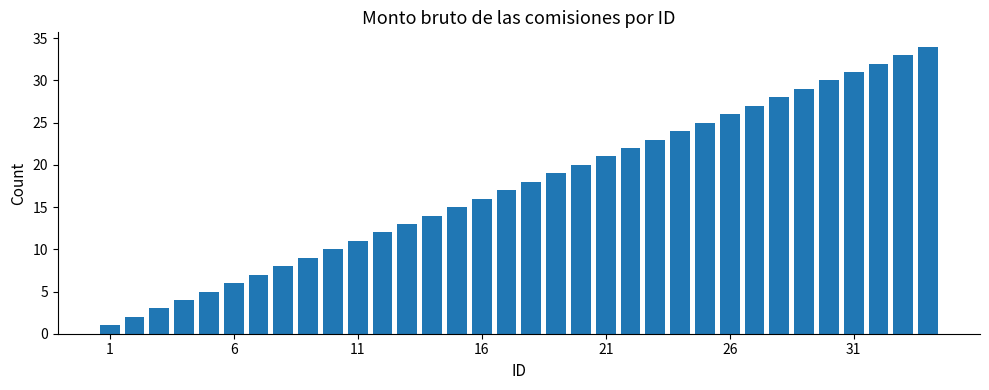

What is the difference between the maximum and minimum values?

33